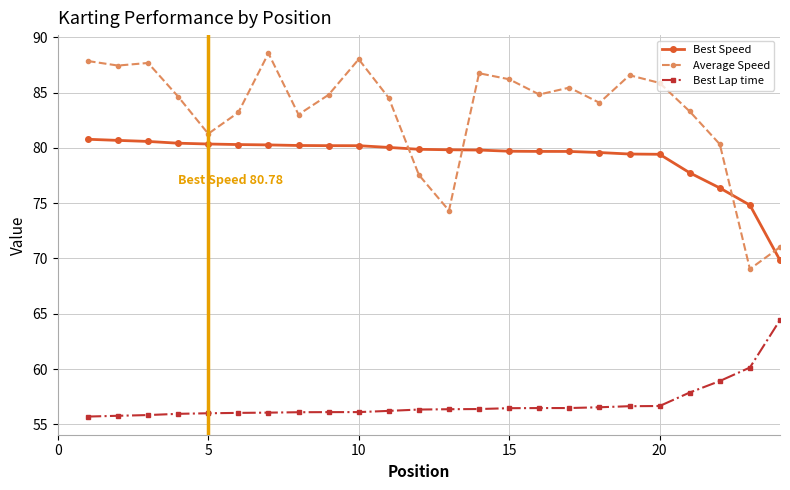

Which series has the widest spread of values?

Average Speed